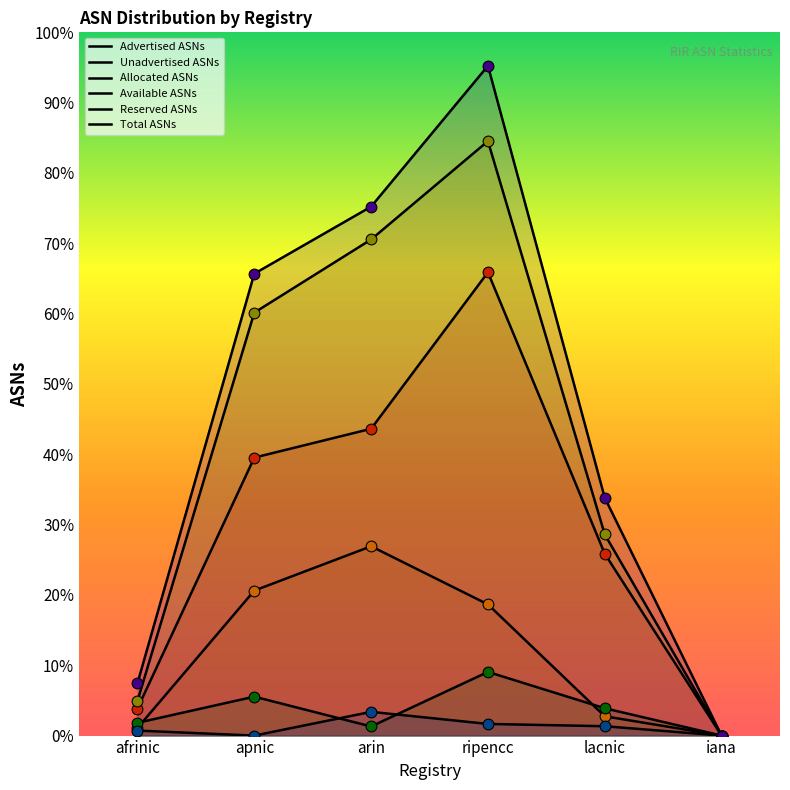

At which category is the sum across all series the highest?

ripencc